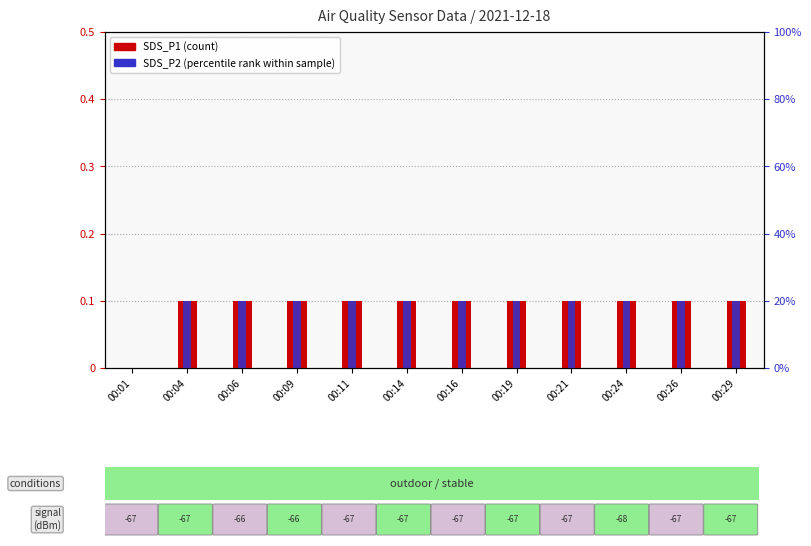

Between 00:04 and 00:26, which series saw the biggest shift?

SDS_P1 (count)